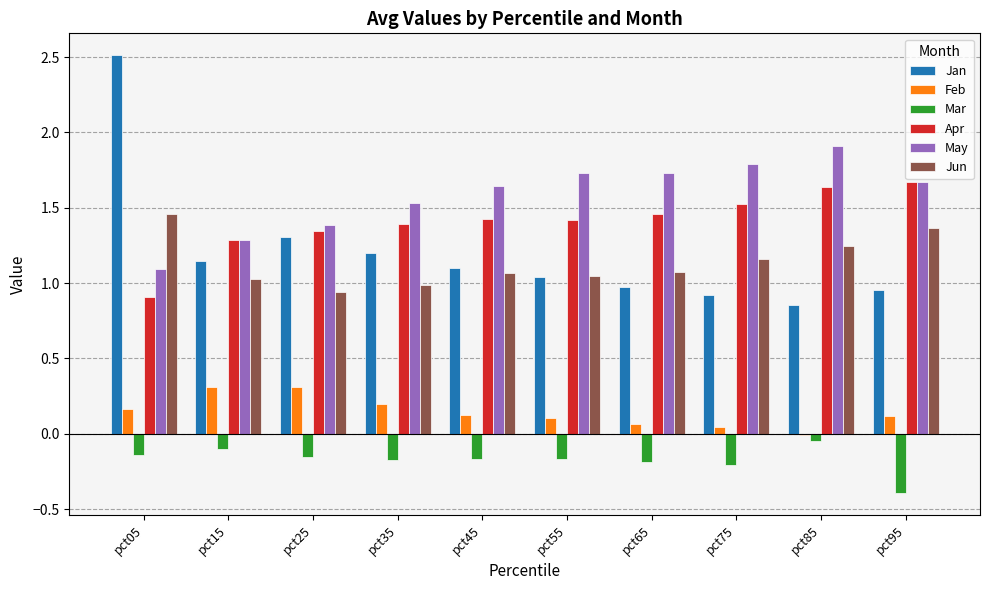

What are all the series names shown in the legend?

Jan, Feb, Mar, Apr, May, Jun